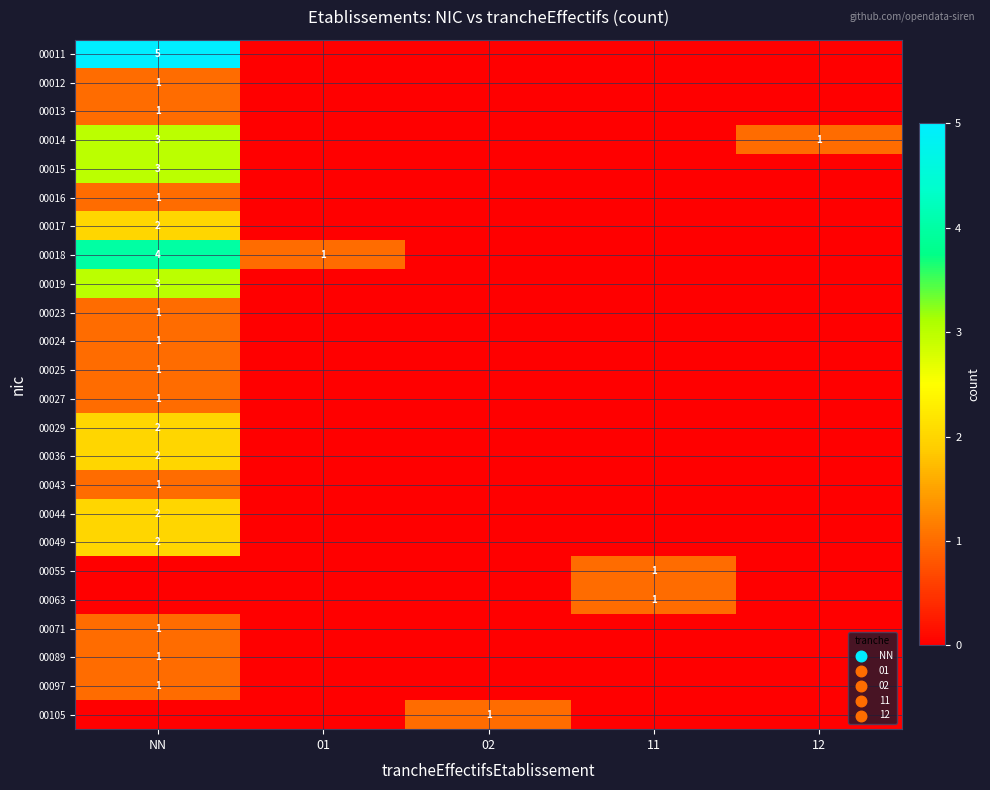

The 00089 series shows -1 at 11. True or false?

False